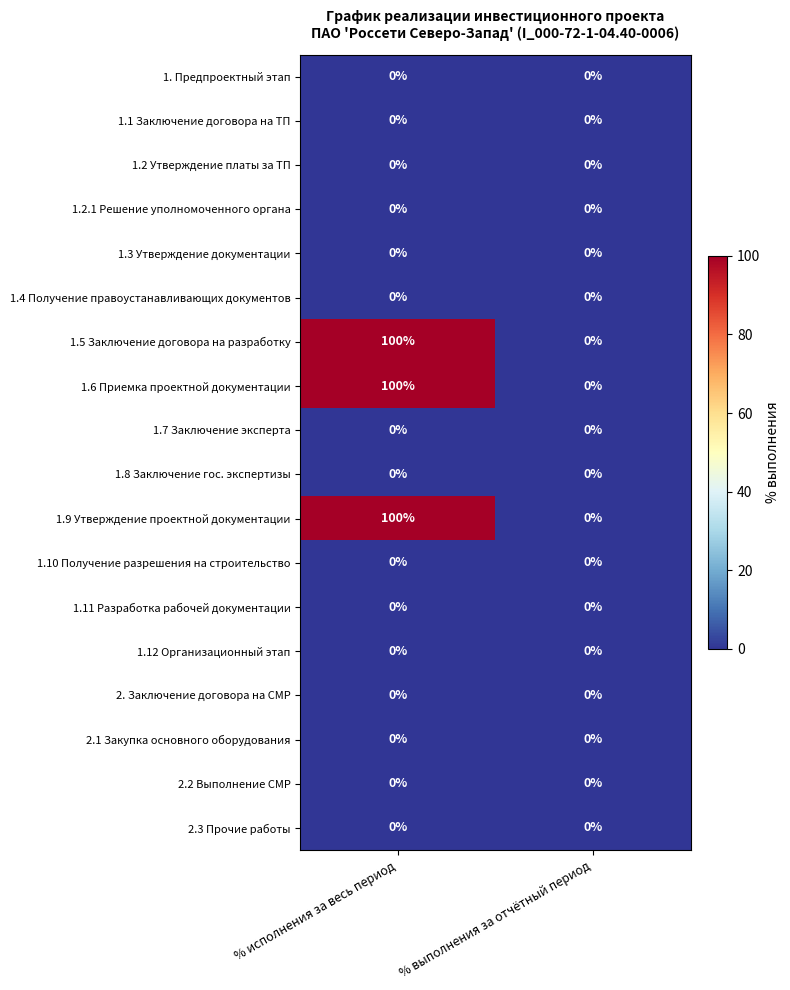

What is the total value across all series at % исполнения за весь период?

300